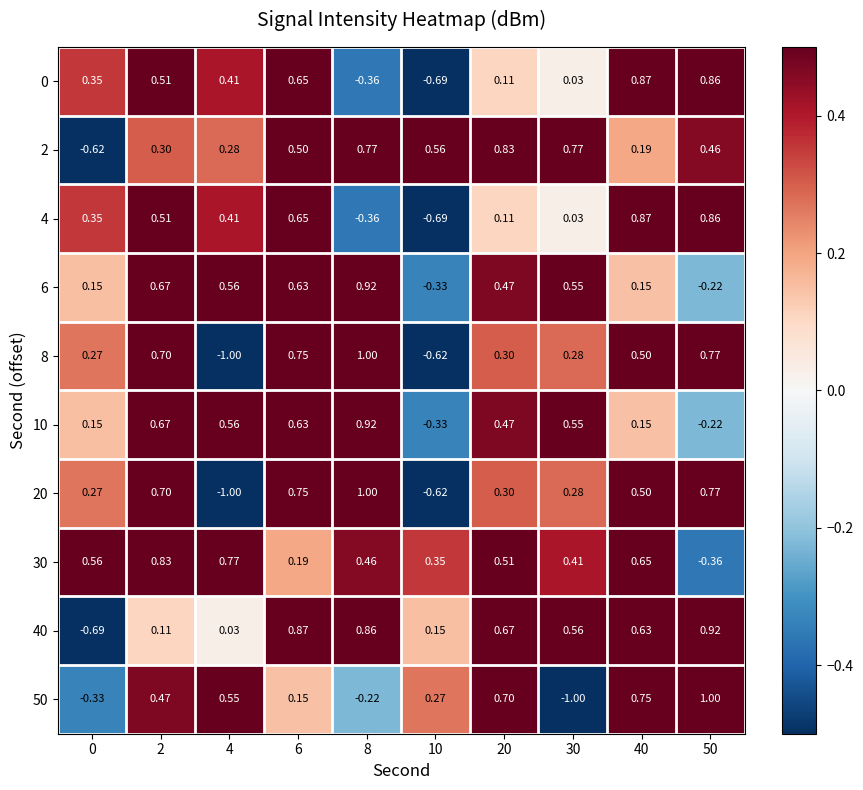

Is the value of 2 at 4 greater than the value of 20 at 6?

No